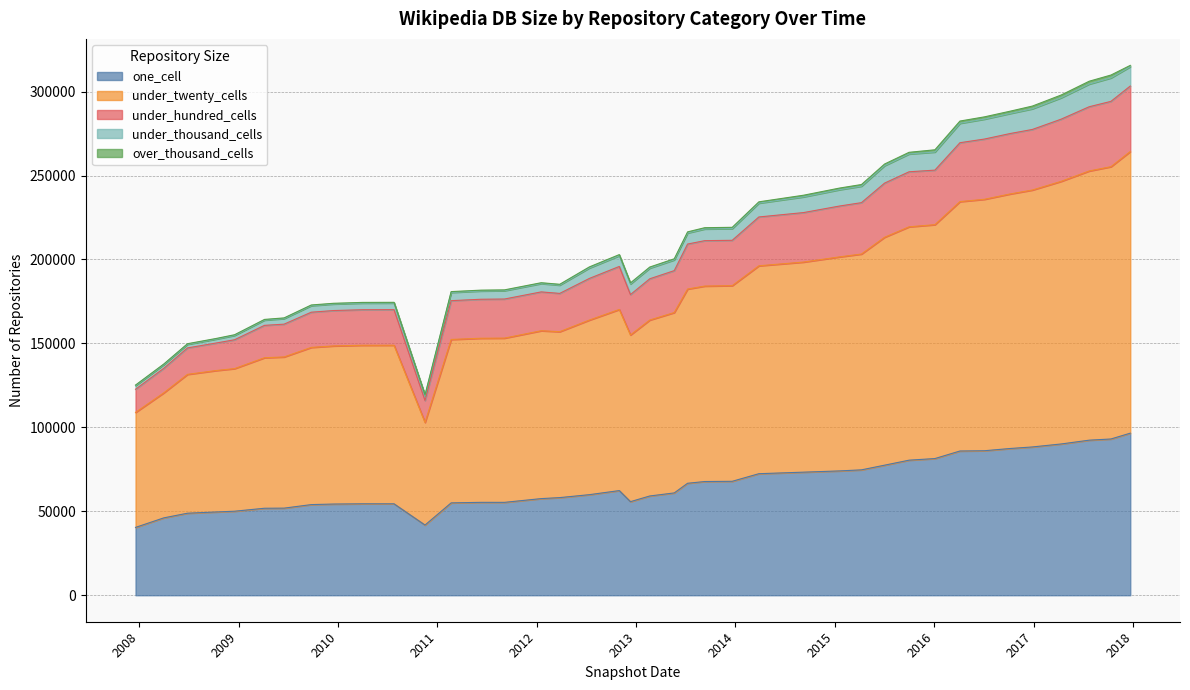

What position from the right is 2009-04-06?

35